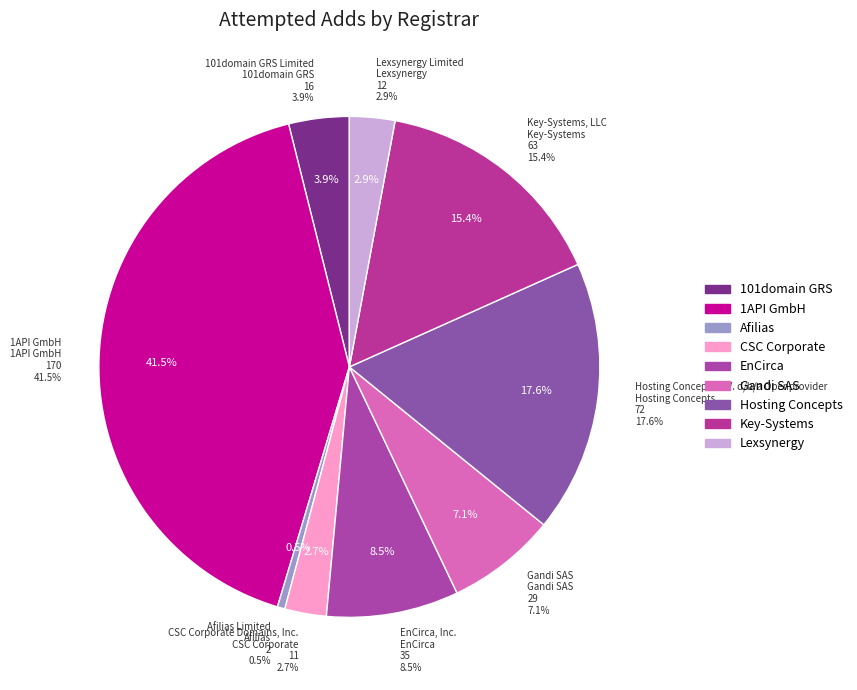

What percentage is the EnCirca, Inc. slice, to the nearest percent?

9%